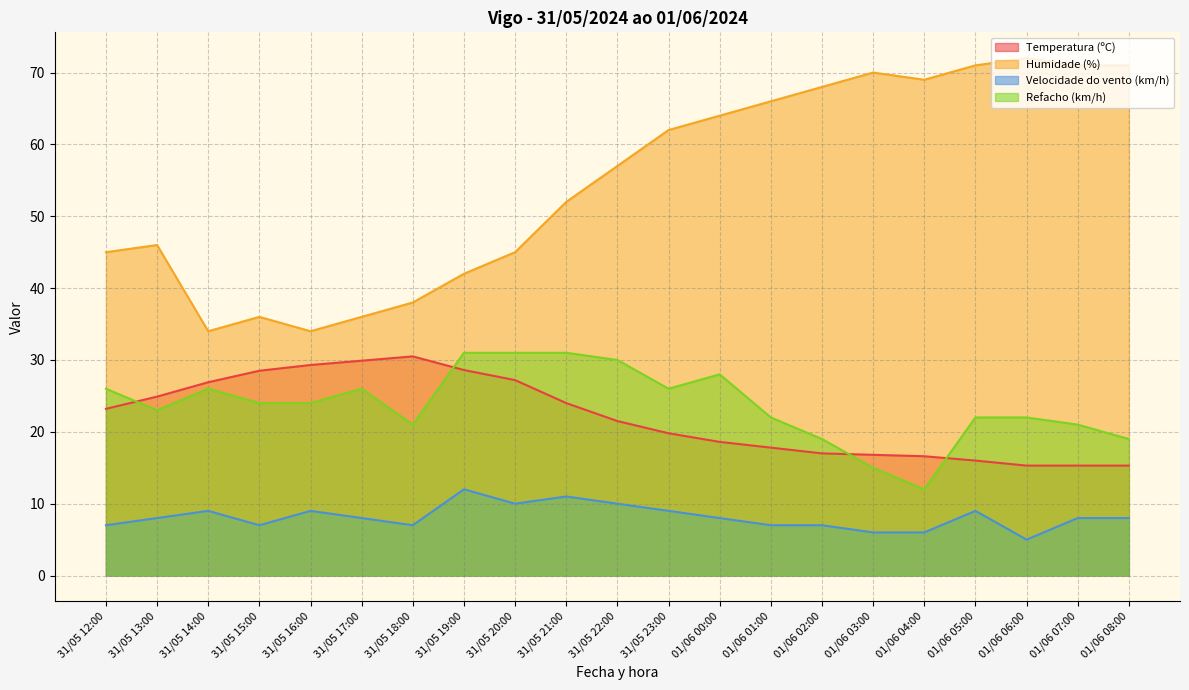

At which label does Humidade (%) reach its peak?

01/06 06:00